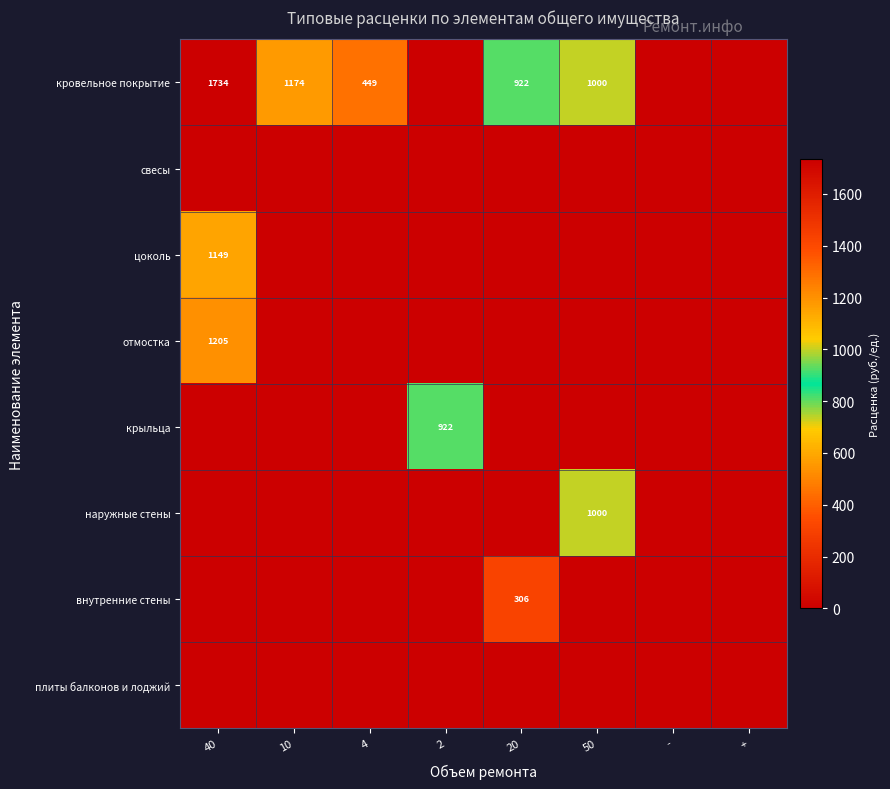

Which has a higher value, 20 or -?

20